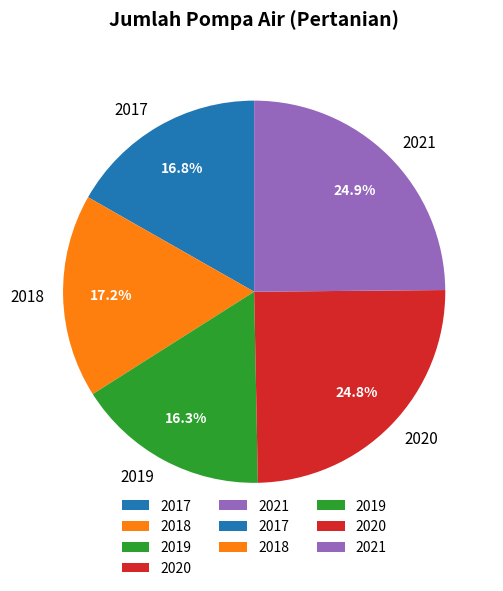

Does any single category account for the majority?

No